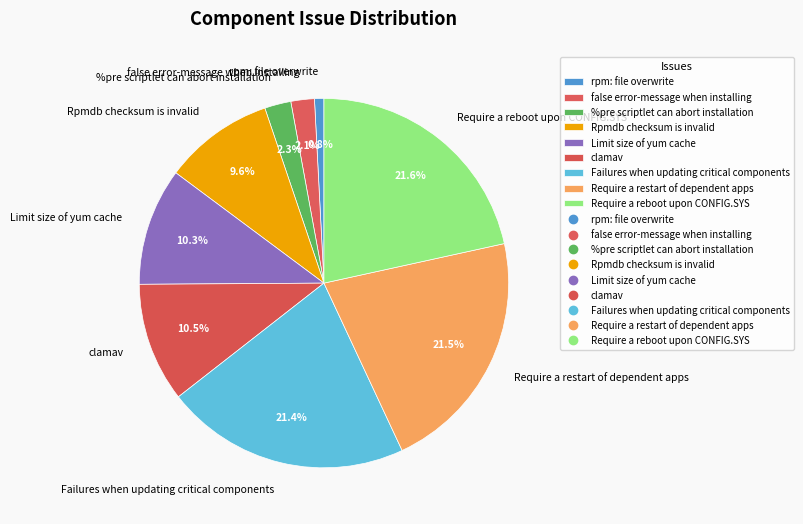

Does any single category account for the majority?

No